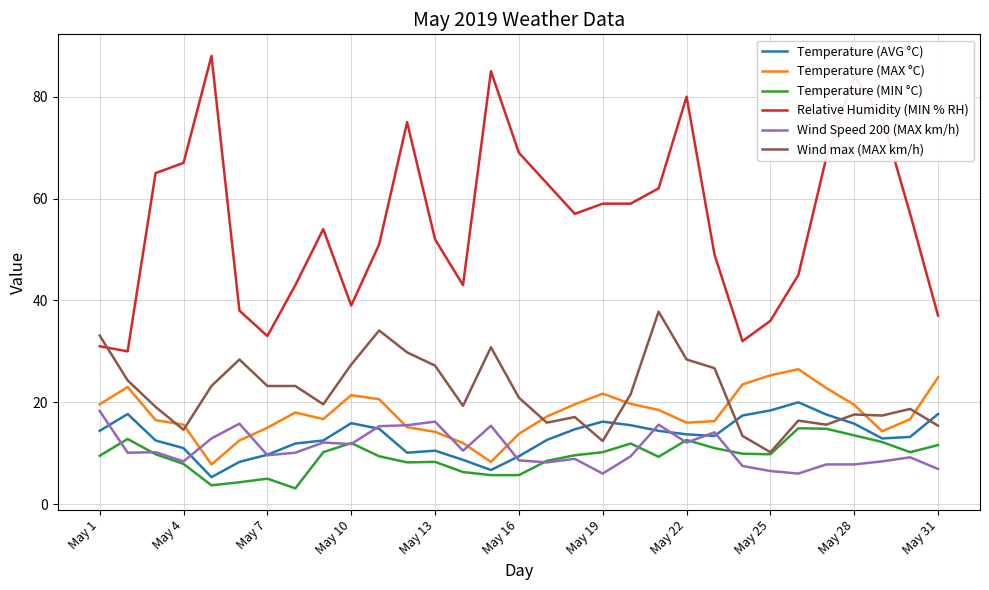

What is the maximum value shown in the chart?

88.0